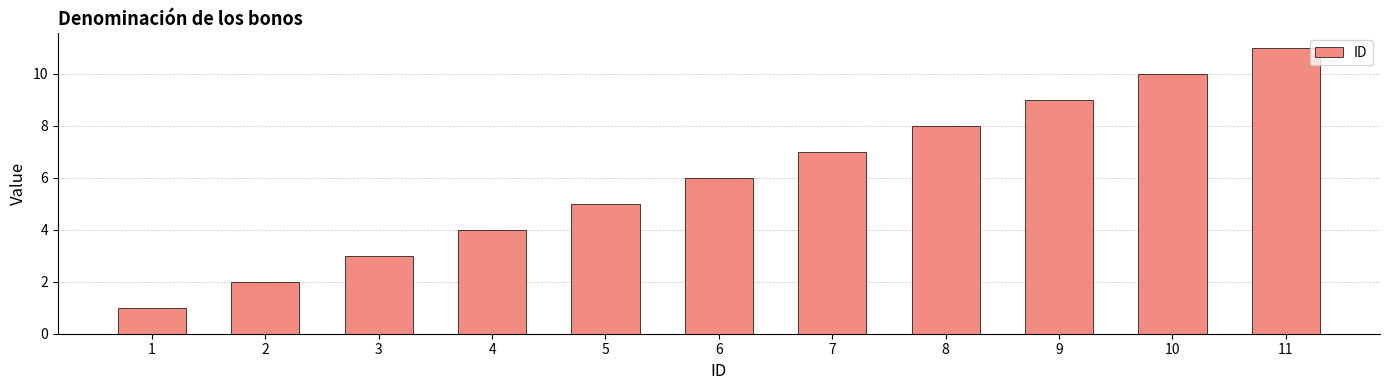

Reading left to right, extract all data points from this chart.

1	2	3	4	5	6	7	8	9	10	11